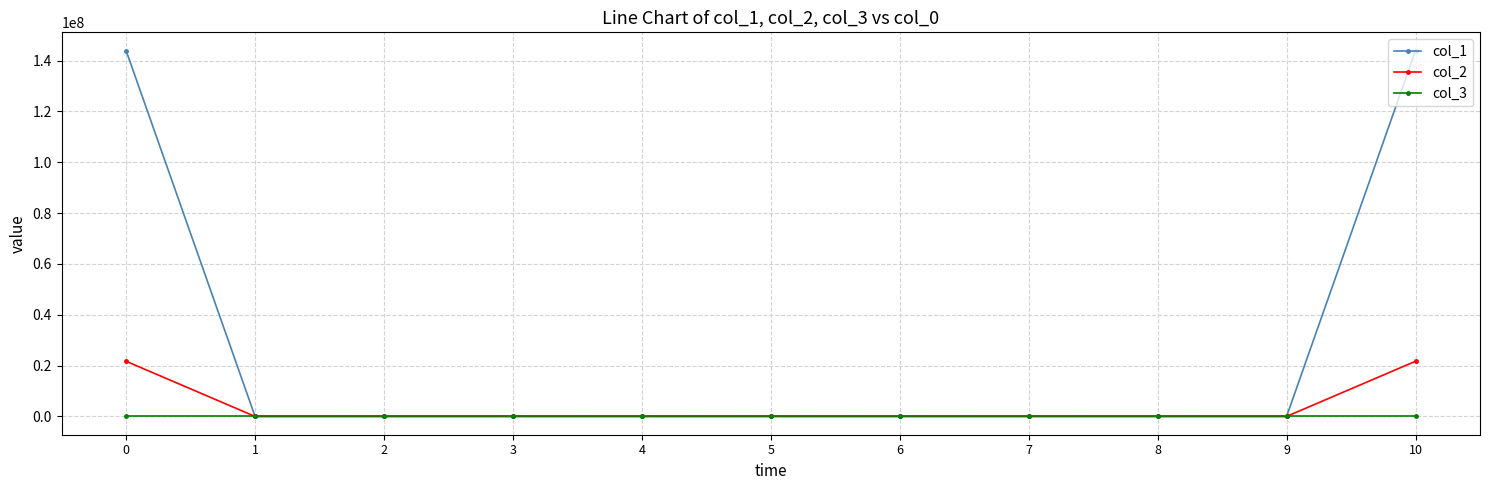

Which series has the widest spread of values?

col_1